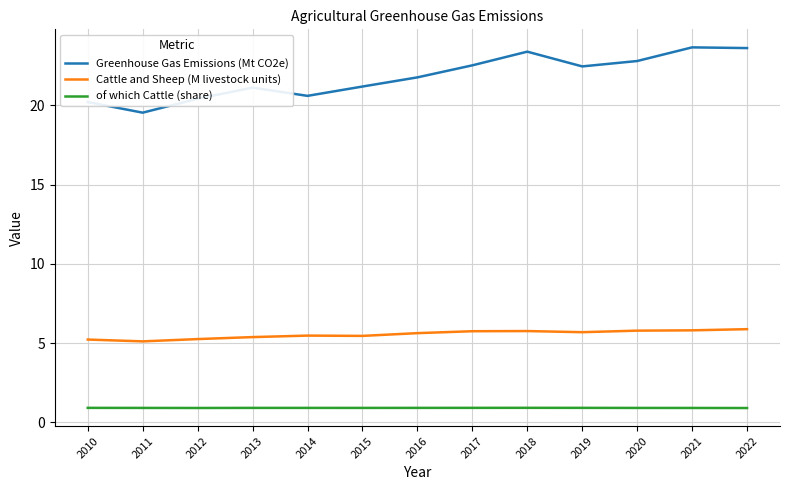

What is the difference between the maximum and minimum values in the Greenhouse Gas Emissions (Mt CO2e) series?

4.1